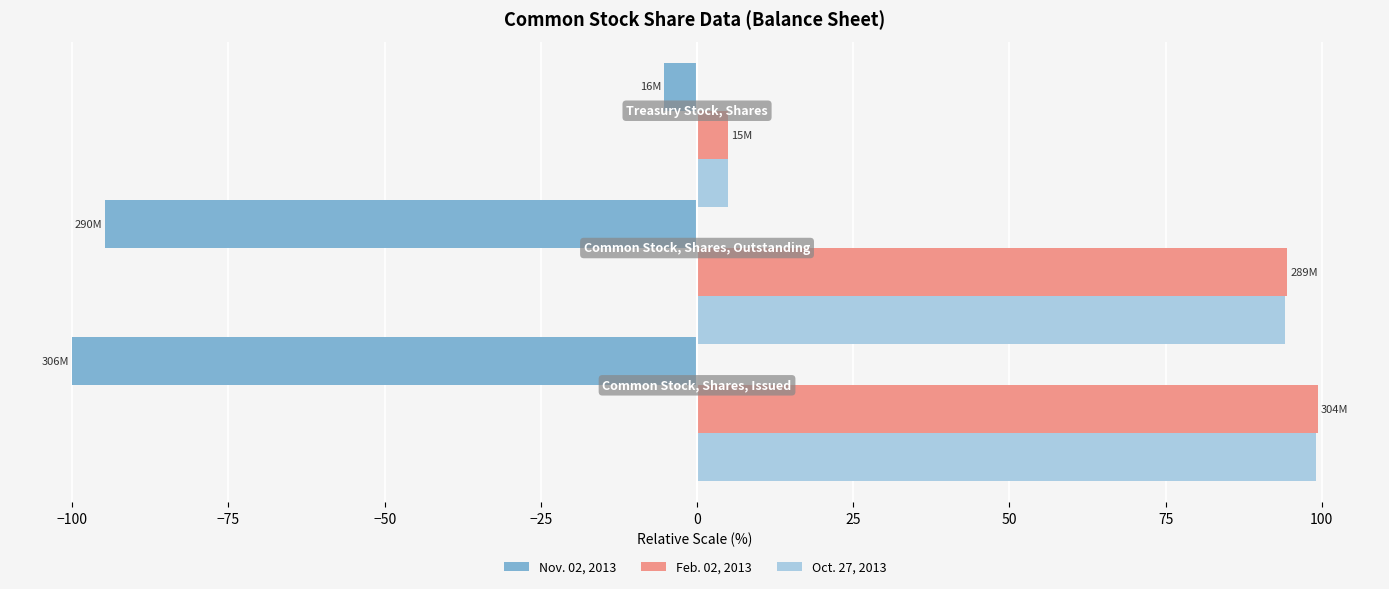

What is the highest value of the Oct. 27, 2013 series?

99.0